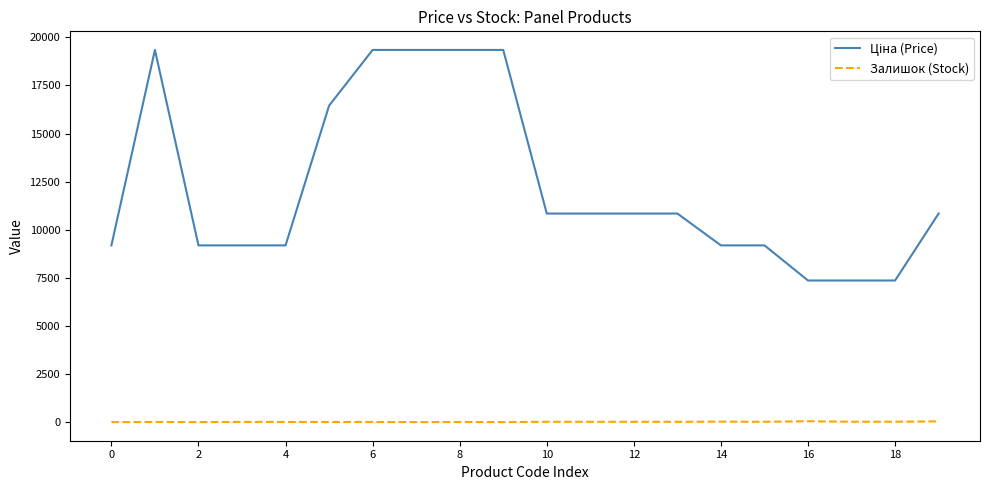

How many lines are shown in the chart?

2